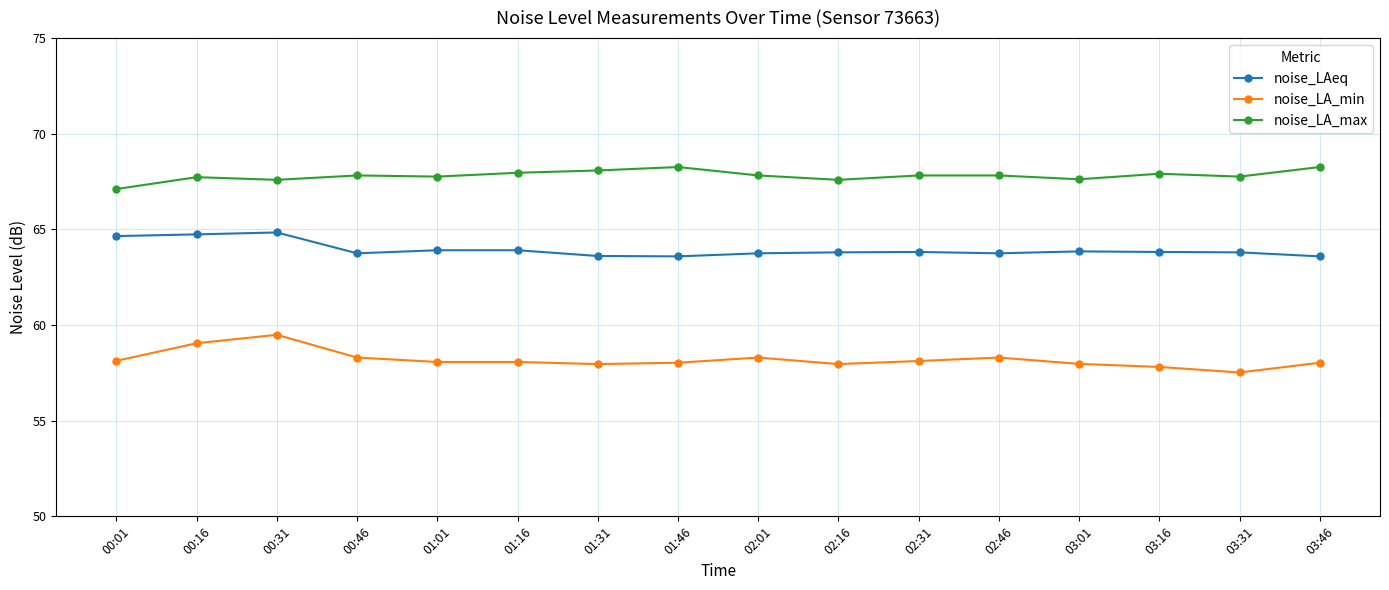

True or false: noise_LA_max and noise_LAeq intersect in this chart.

False